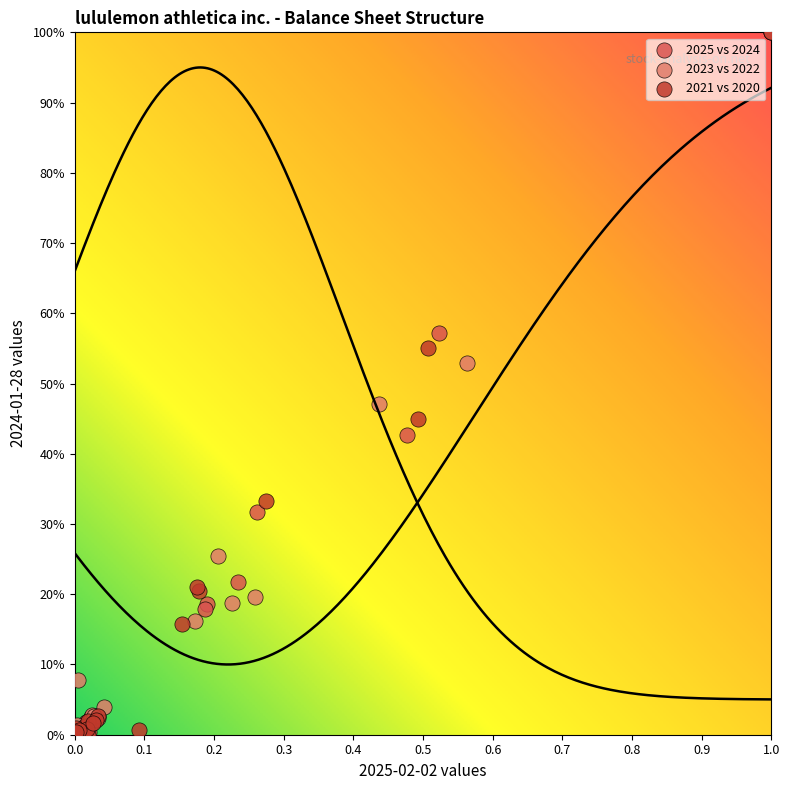

What are all the series names shown in the legend?

2025 vs 2024, 2023 vs 2022, 2021 vs 2020